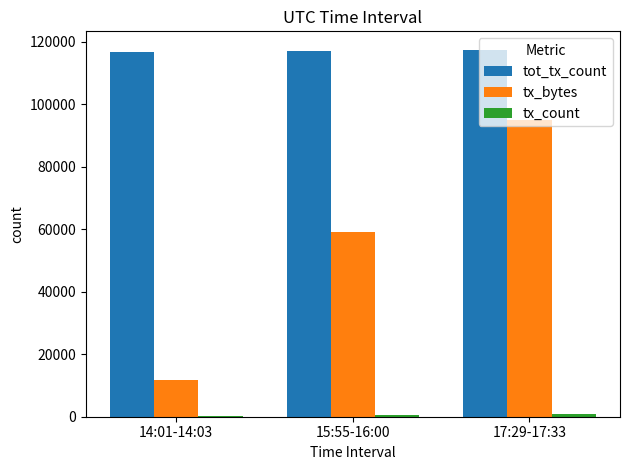

What is the greatest value displayed?

117524